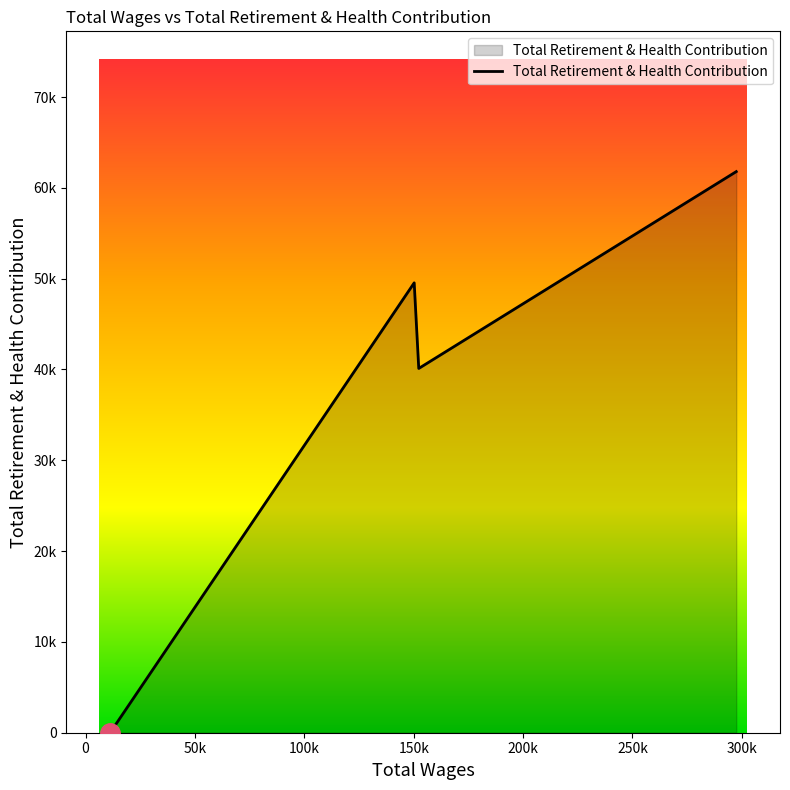

Does the chart have visible grid lines?

No